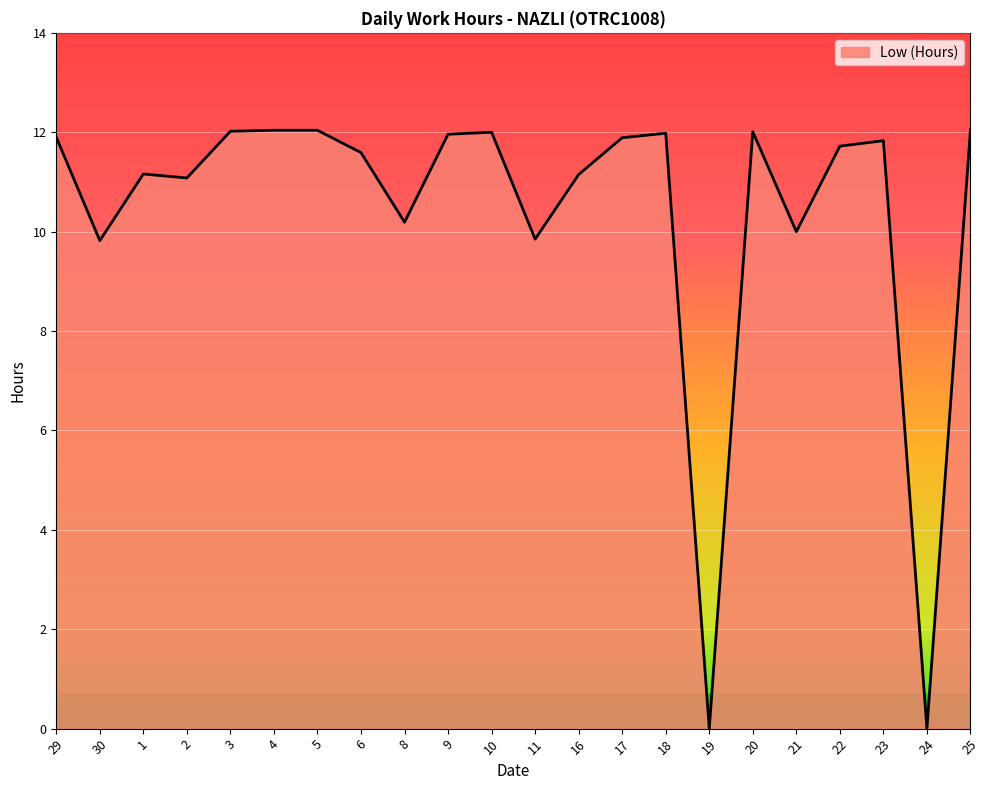

What is the maximum value shown in the chart?

12.1